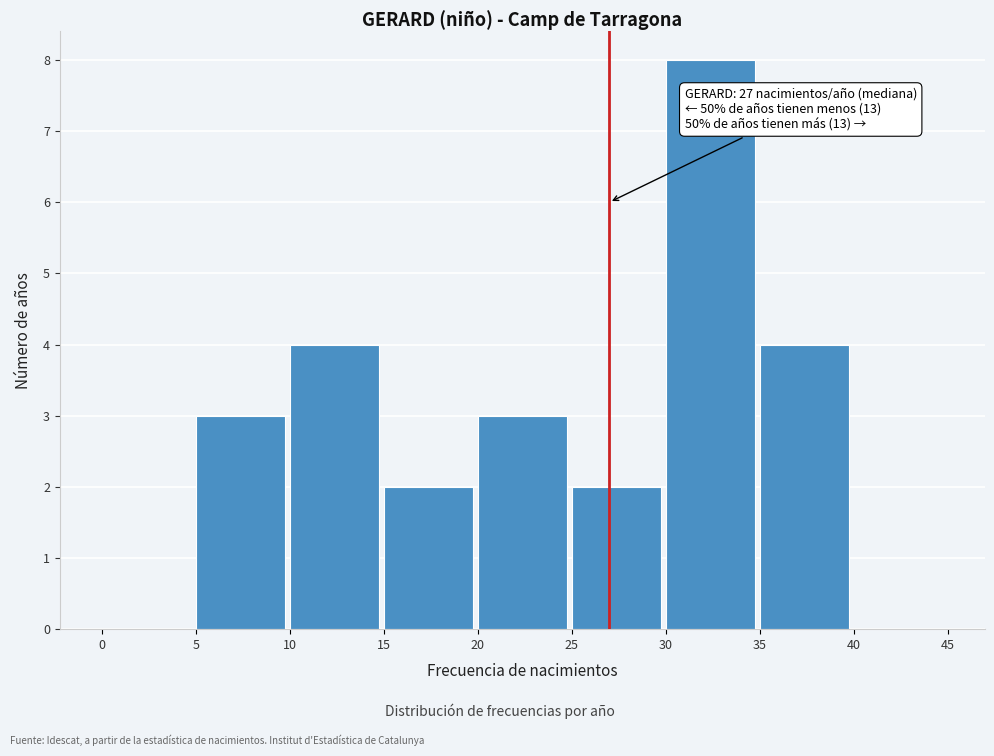

Which range on the x-axis has the tallest bar?

30 to 35